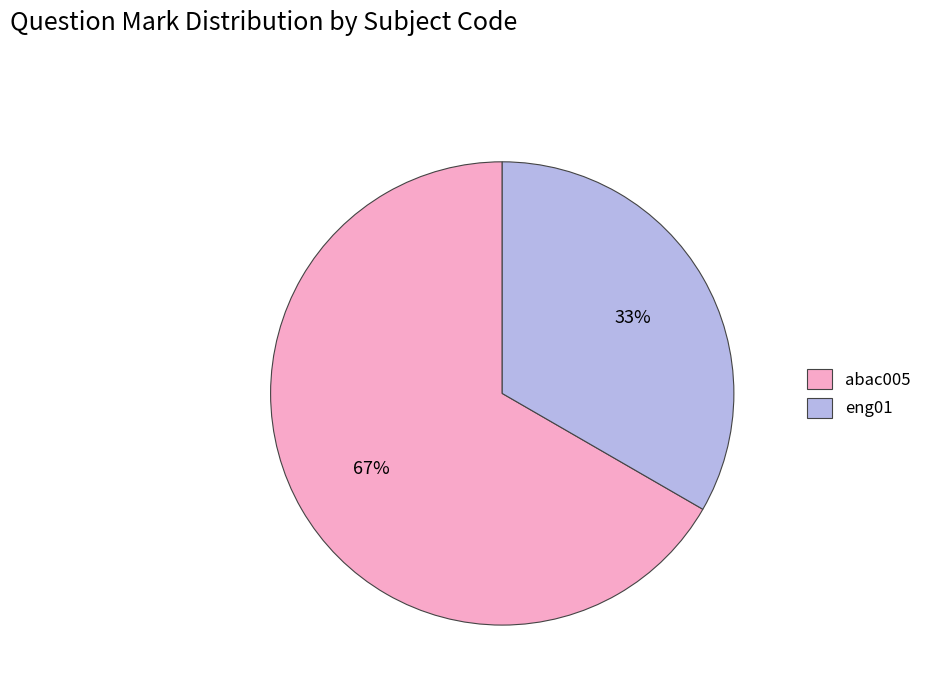

To the nearest percent, what is the combined percentage of eng01 and abac005?

100%